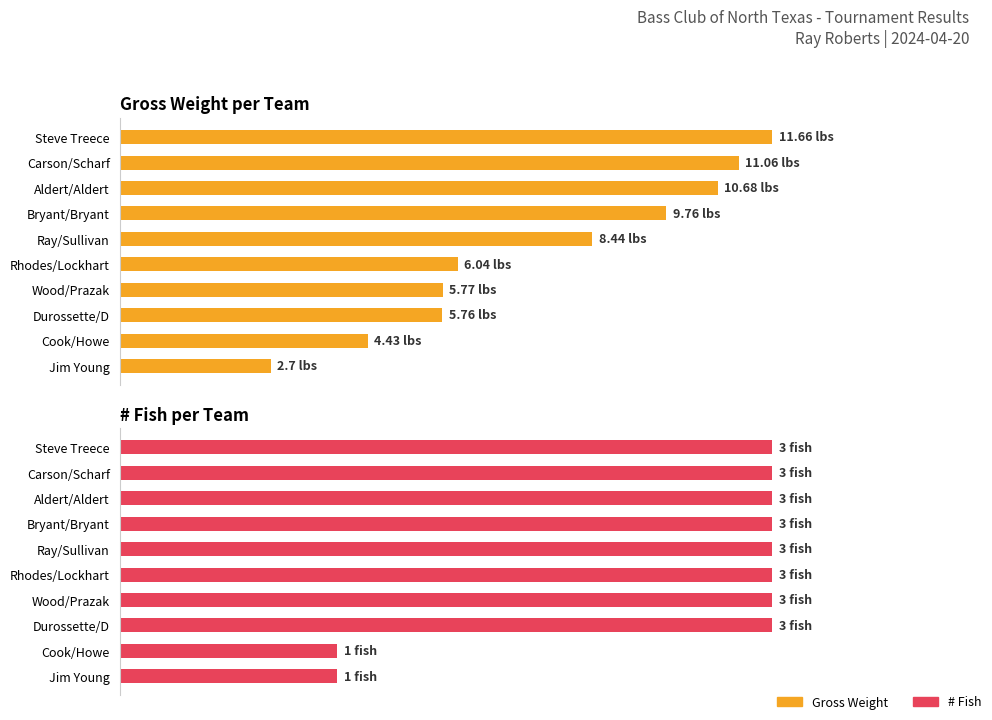

The value of Gross Weight at Cook/Howe is 20.0. True or false?

False